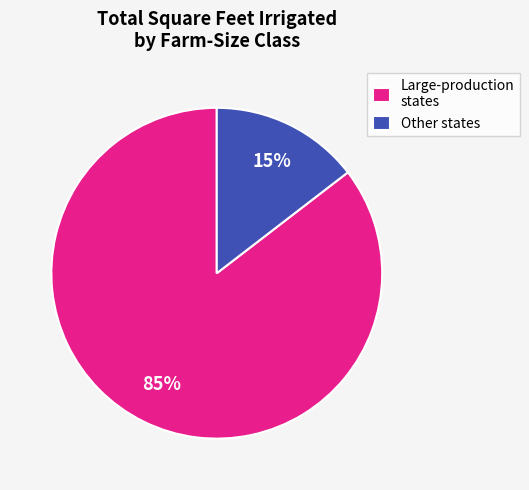

Is the sum of Large-production states and Other states greater than half?

Yes